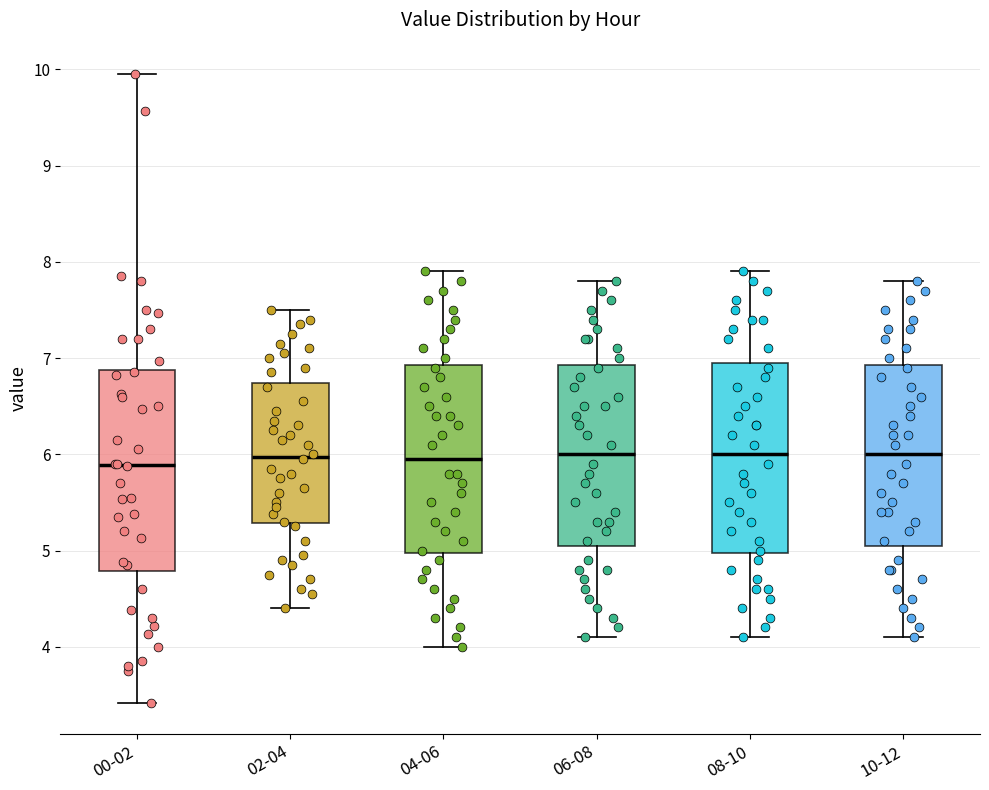

Which box is the tallest, from its lower edge to its upper edge?

00-02